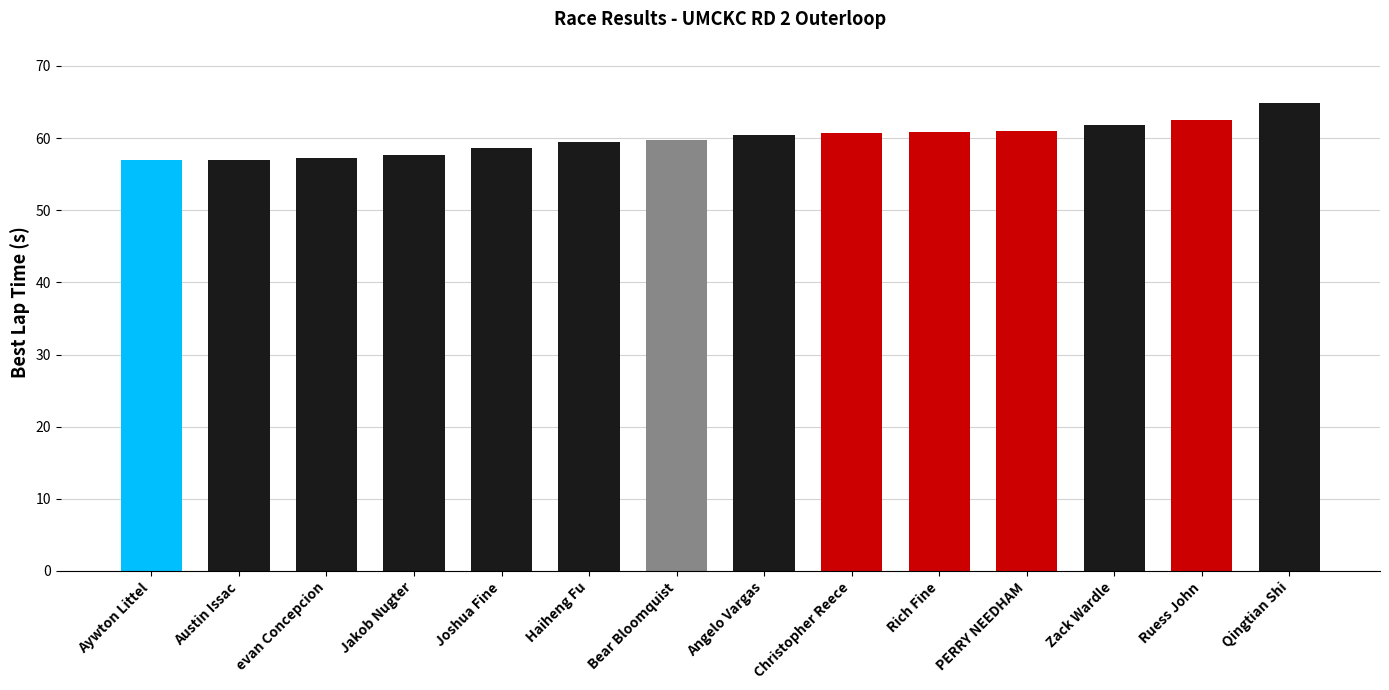

What is the minimum value shown in the chart?

56.9